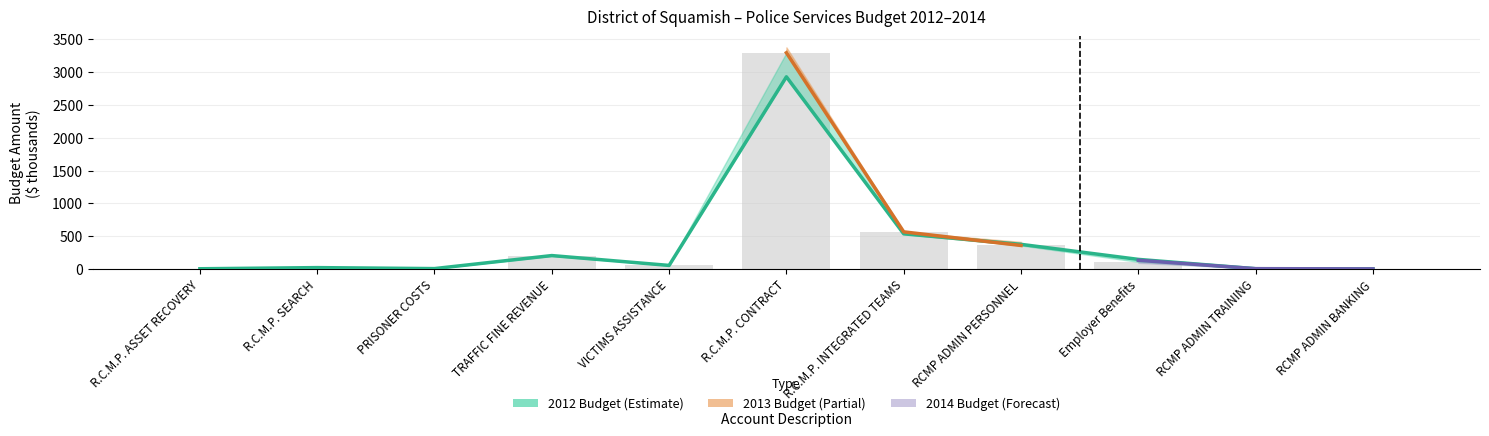

What is the sum of all 2013 Budget values?

4615.3